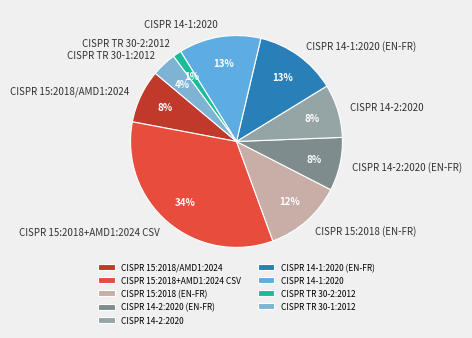

The CISPR 15:2018+AMD1:2024 CSV slice represents 34% of the pie. True or false?

True